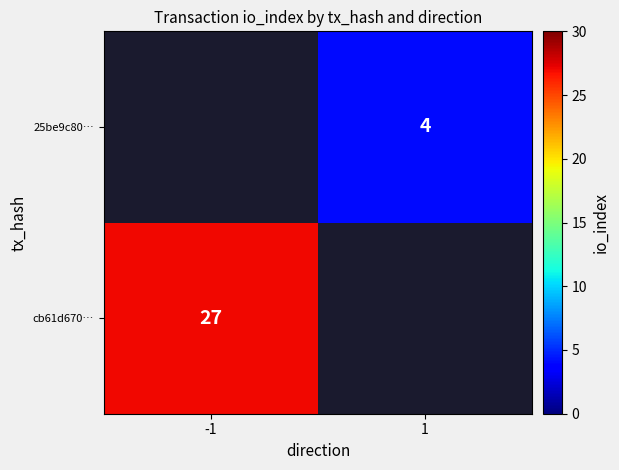

What is the maximum value shown in the chart?

27.0